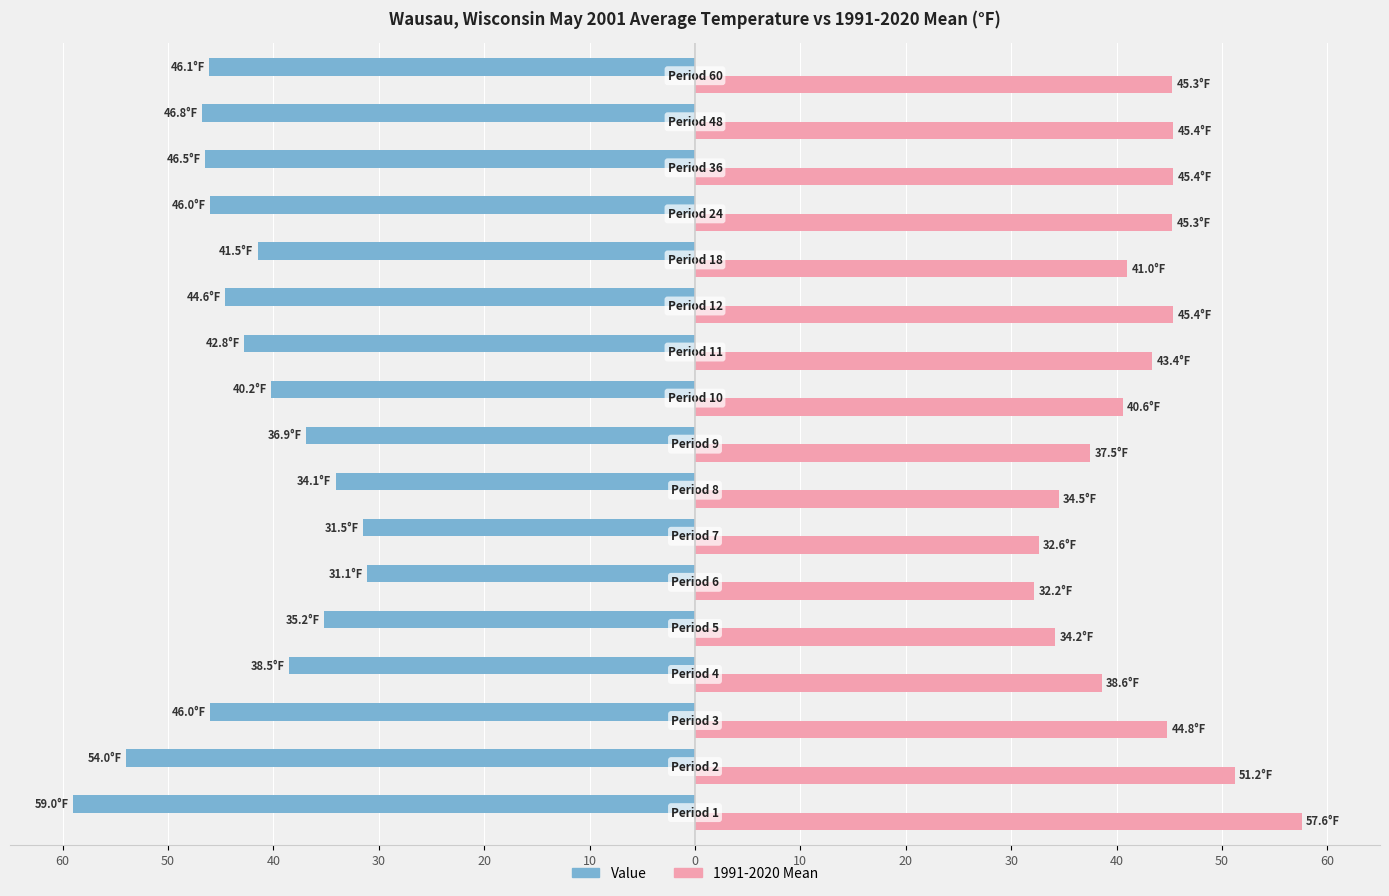

What is the sum of all 1991-2020 Mean values?

715.0